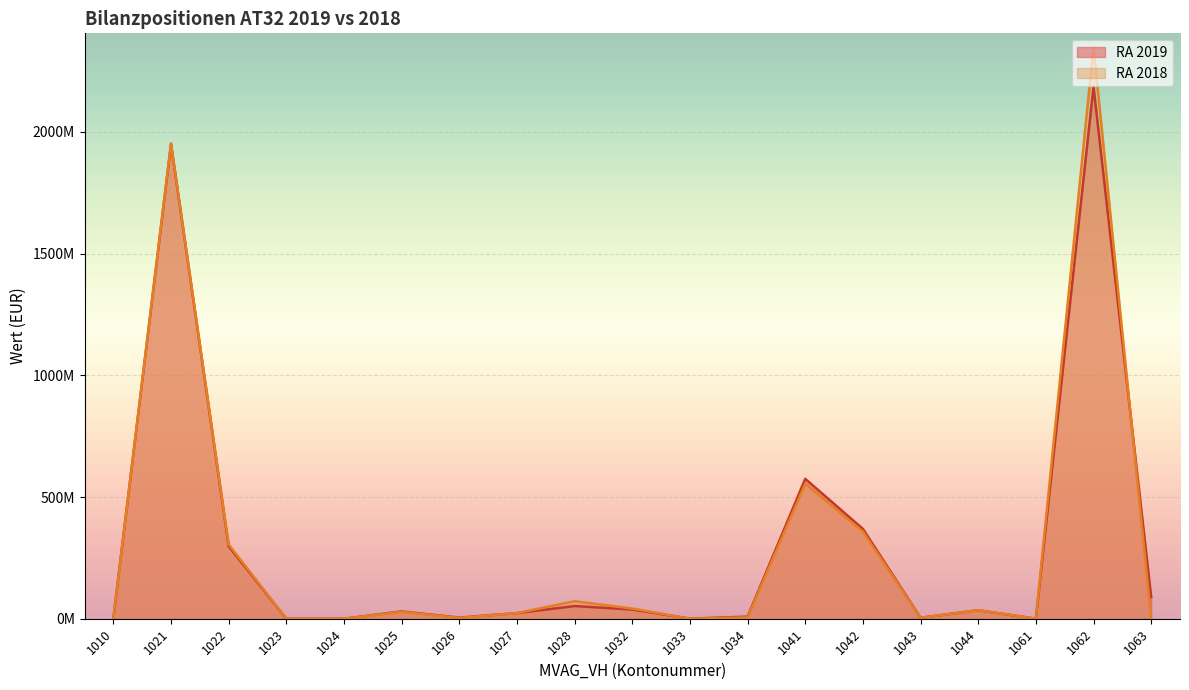

What is the value of the RA 2019 point at the 6th from the left?

30073034.9